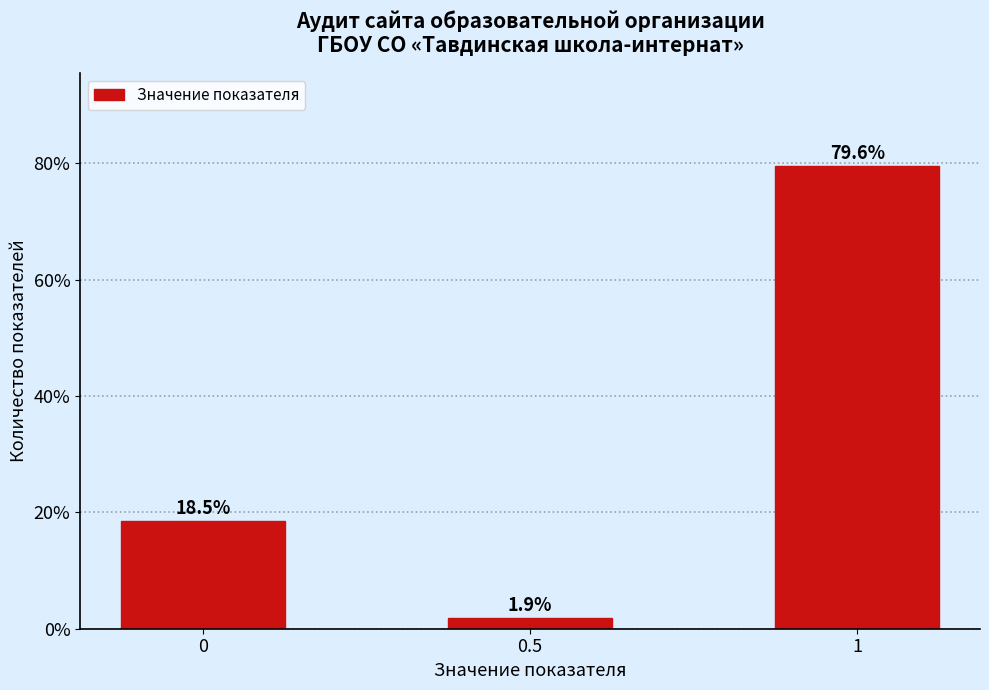

Reading left to right, list all the values displayed in this chart.

18.5	1.9	79.6